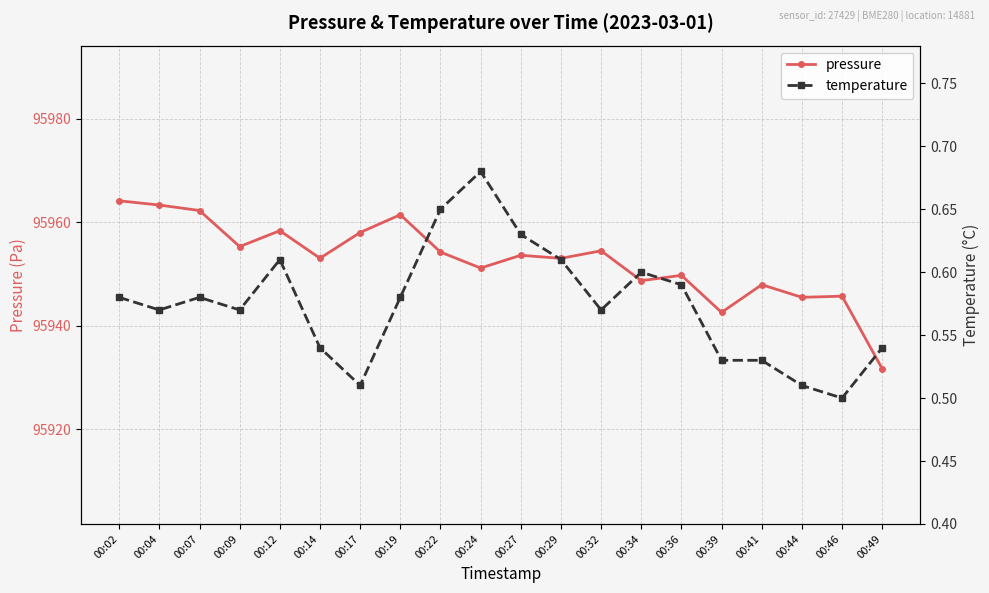

Count the number of data series in this chart.

2